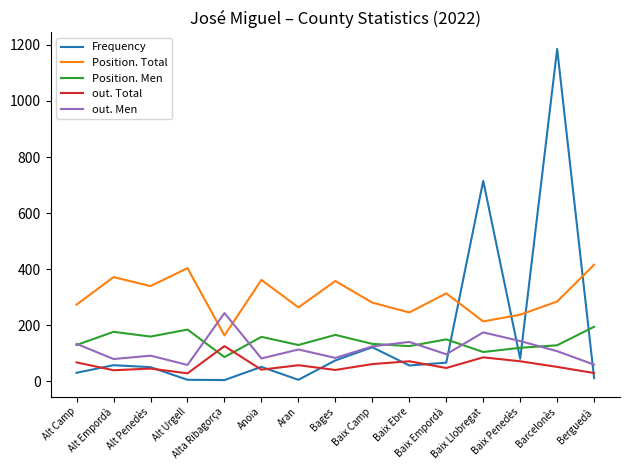

True or false: out. Total and Position. Total intersect in this chart.

False